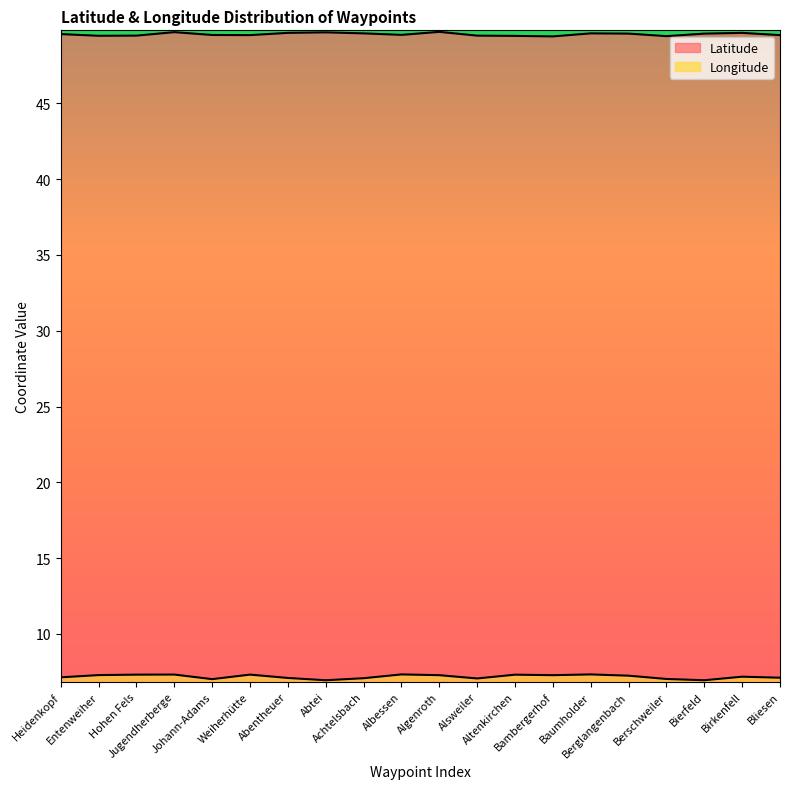

Which category has the lowest value in the Latitude series?

Bambergerhof